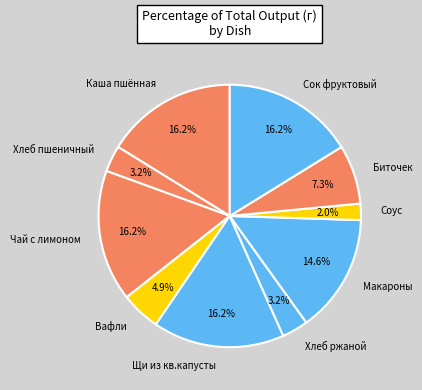

How many slices are in this pie chart?

10